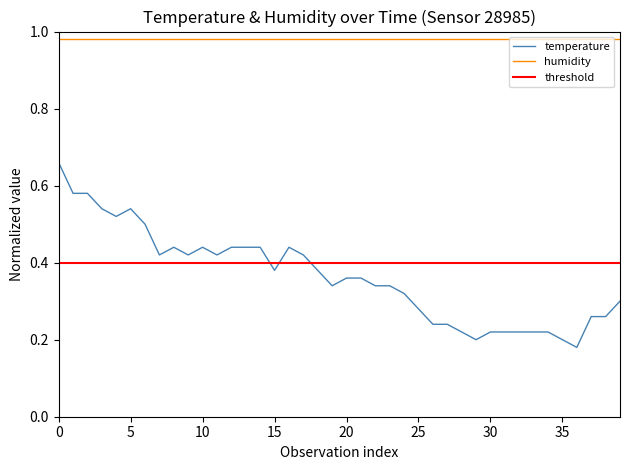

Does the chart display data point markers on the line(s)?

No